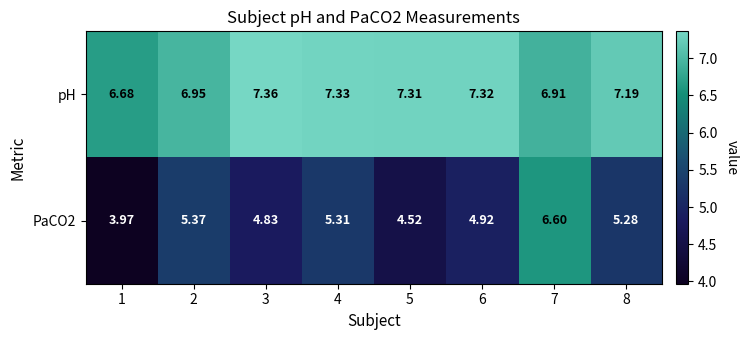

Which series has the largest total across all categories?

pH